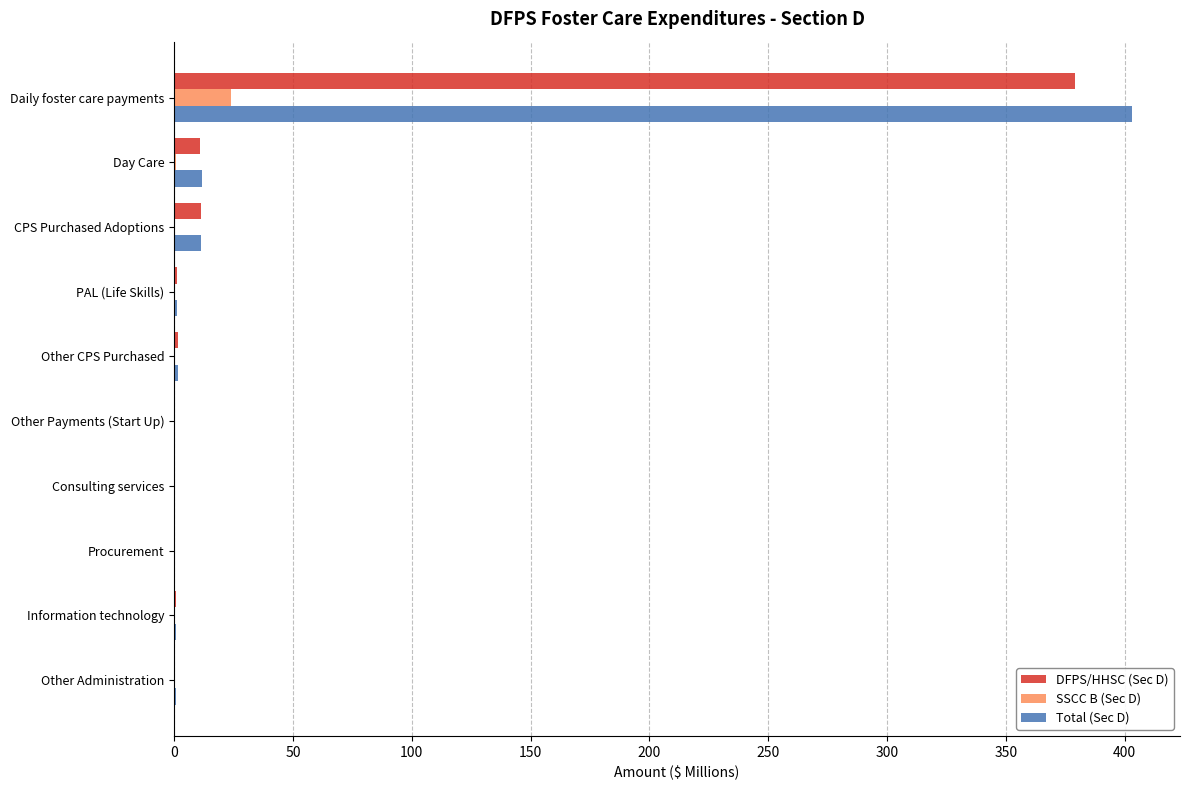

Which label corresponds to the largest value in the chart?

Daily foster care payments